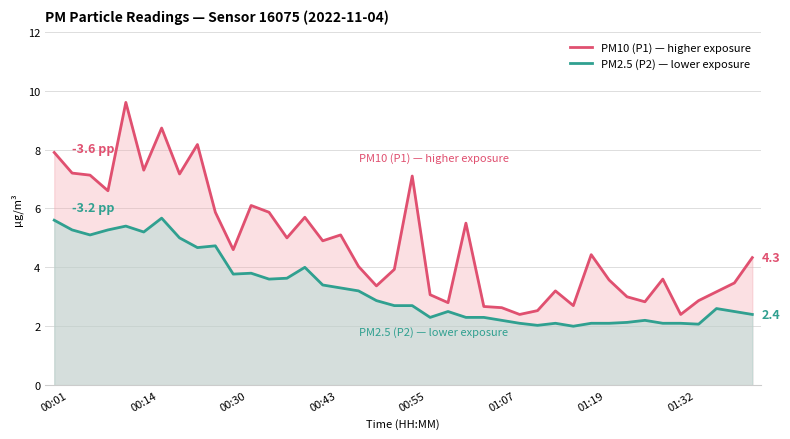

How many values in the PM2.5 (P2) — lower exposure series exceed 2?

39